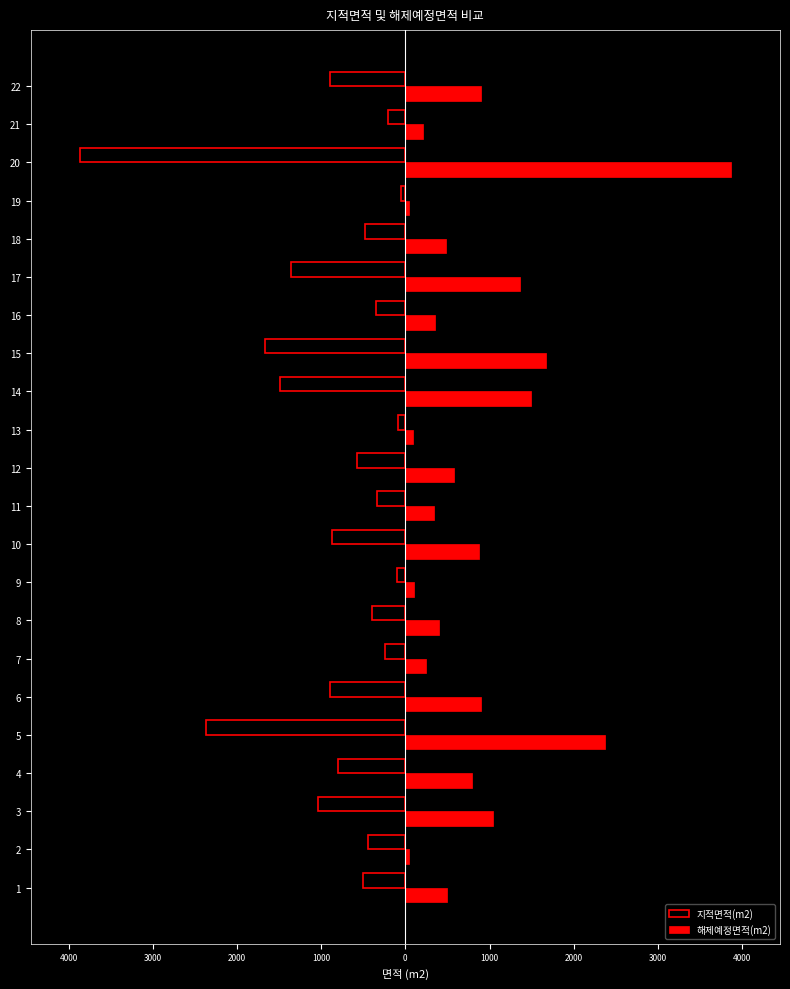

What are all the series names shown in the legend?

지적면적(m2), 해제예정면적(m2)